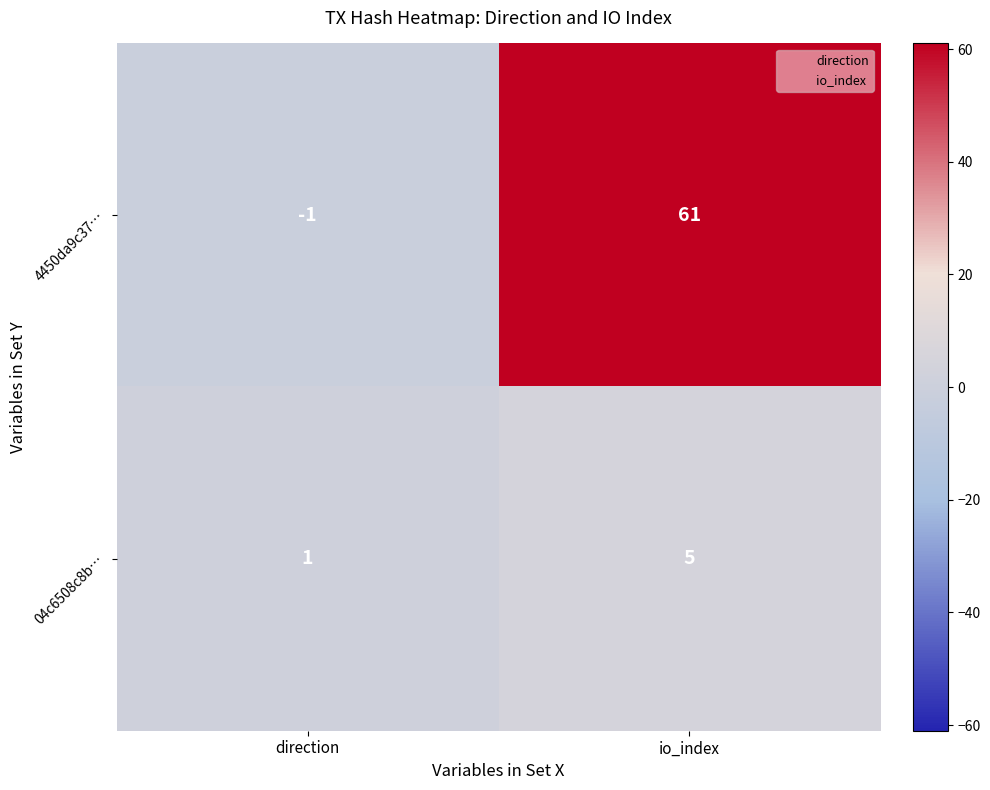

At io_index, list the series in order from smallest to largest.

04c6508c8b…, 4450da9c37…